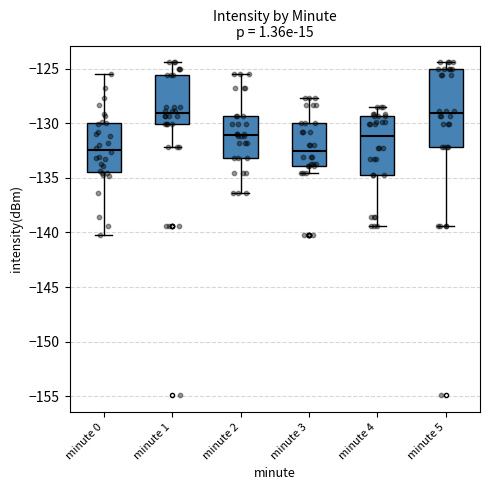

Where does the lower whisker of the box for minute 4 end on the y-axis? The values are not printed on the chart, so give them approximately, as read against the axis.

-139.5